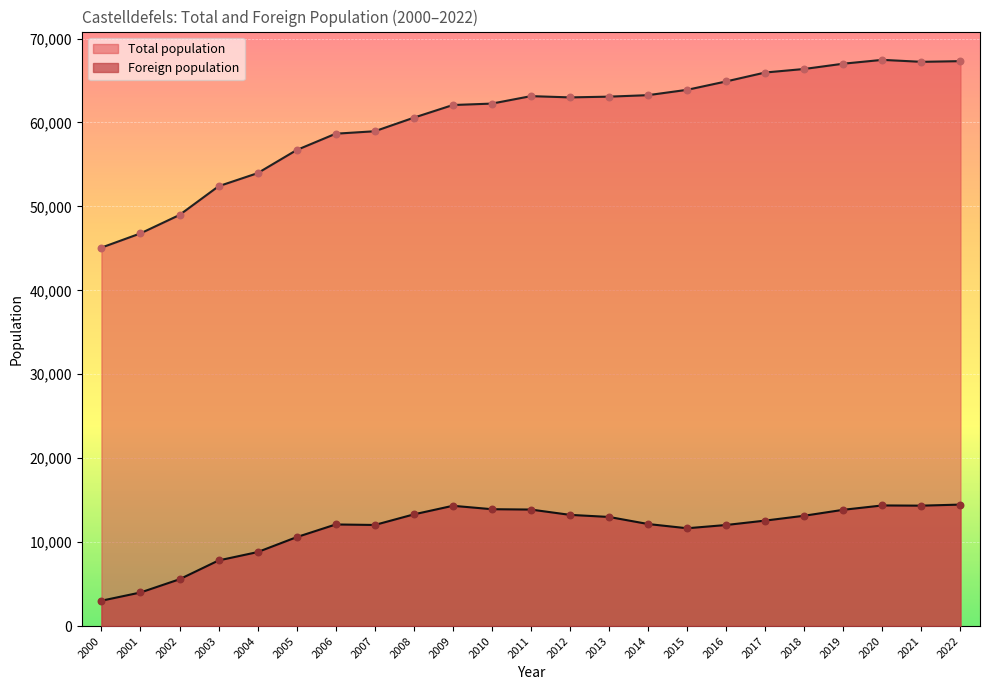

At how many categories does at least one series exceed 3652?

23